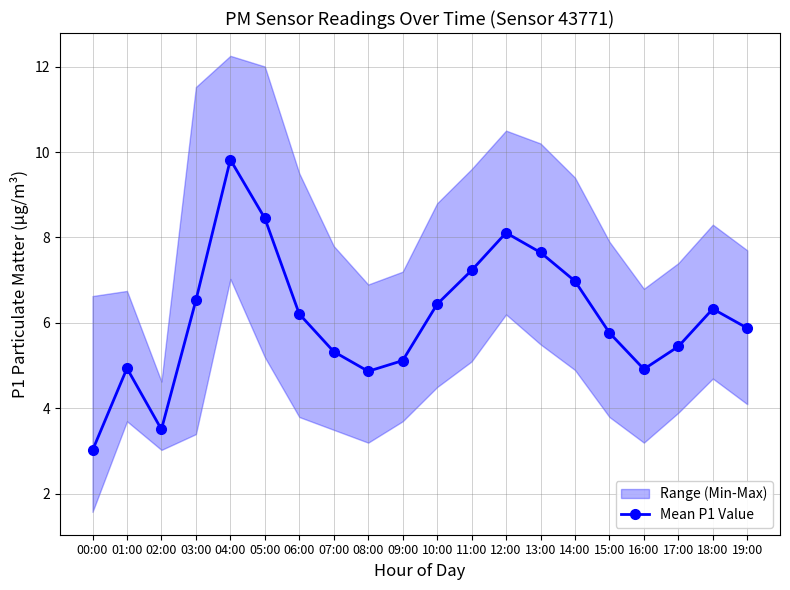

What is the maximum value shown in the chart?

9.8